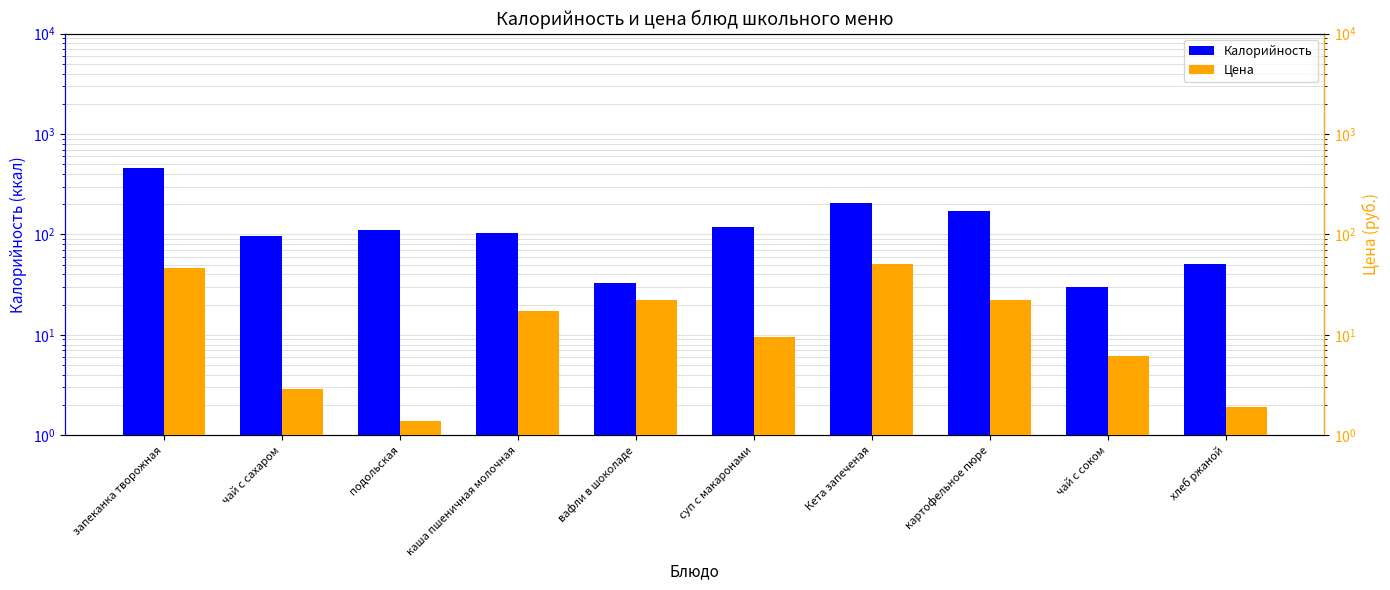

The value of Калорийность at хлеб ржаной is 51.0. True or false?

True